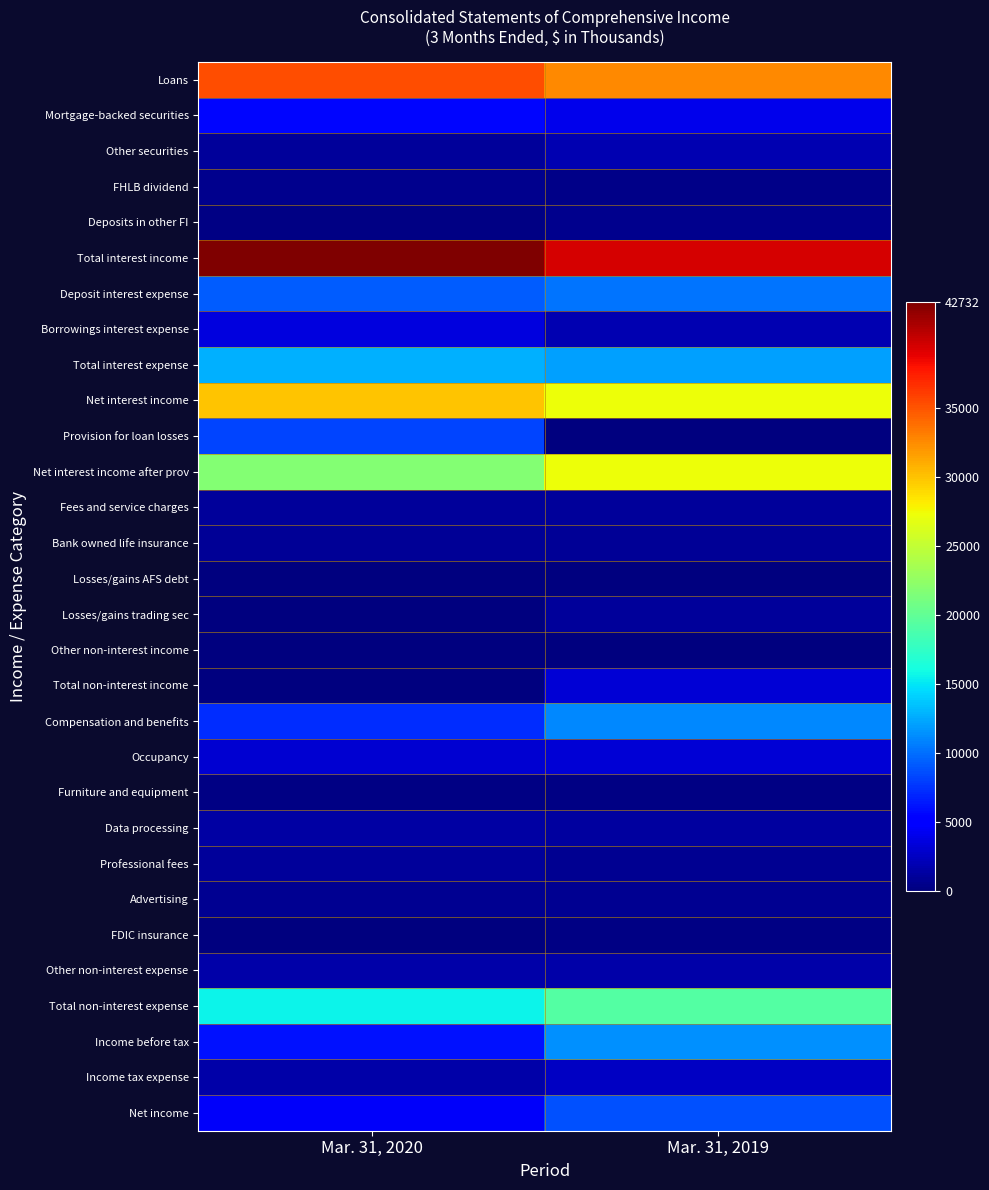

Reading left to right, list all the values displayed in this chart.

Loans: Mar. 31, 2020=35337	Mar. 31, 2019=32590
Mortgage-backed securities: Mar. 31, 2020=5622	Mar. 31, 2019=4074
Other securities: Mar. 31, 2020=1024	Mar. 31, 2019=1865
FHLB dividend: Mar. 31, 2020=577	Mar. 31, 2019=402
Deposits in other FI: Mar. 31, 2020=172	Mar. 31, 2019=535
Total interest income: Mar. 31, 2020=42732	Mar. 31, 2019=39466
Deposit interest expense: Mar. 31, 2020=9279	Mar. 31, 2019=10247
Borrowings interest expense: Mar. 31, 2020=3520	Mar. 31, 2019=1889
Total interest expense: Mar. 31, 2020=12799	Mar. 31, 2019=12136
Net interest income: Mar. 31, 2020=29933	Mar. 31, 2019=27330
Provision for loan losses: Mar. 31, 2020=8183	Mar. 31, 2019=59
Net interest income after prov: Mar. 31, 2020=21750	Mar. 31, 2019=27271
Fees and service charges: Mar. 31, 2020=1120	Mar. 31, 2019=1140
Bank owned life insurance: Mar. 31, 2020=876	Mar. 31, 2019=896
Losses/gains AFS debt: Mar. 31, 2020=-13	Mar. 31, 2019=155
Losses/gains trading sec: Mar. 31, 2020=-1992	Mar. 31, 2019=1086
Other non-interest income: Mar. 31, 2020=117	Mar. 31, 2019=37
Total non-interest income: Mar. 31, 2020=108	Mar. 31, 2019=3314
Compensation and benefits: Mar. 31, 2020=7289	Mar. 31, 2019=11020
Occupancy: Mar. 31, 2020=3060	Mar. 31, 2019=3282
Furniture and equipment: Mar. 31, 2020=333	Mar. 31, 2019=259
Data processing: Mar. 31, 2020=1460	Mar. 31, 2019=1263
Professional fees: Mar. 31, 2020=1109	Mar. 31, 2019=747
Advertising: Mar. 31, 2020=818	Mar. 31, 2019=764
FDIC insurance: Mar. 31, 2020=0	Mar. 31, 2019=277
Other non-interest expense: Mar. 31, 2020=1613	Mar. 31, 2019=1592
Total non-interest expense: Mar. 31, 2020=15682	Mar. 31, 2019=19204
Income before tax: Mar. 31, 2020=6176	Mar. 31, 2019=11381
Income tax expense: Mar. 31, 2020=1625	Mar. 31, 2019=2610
Net income: Mar. 31, 2020=4551	Mar. 31, 2019=8771